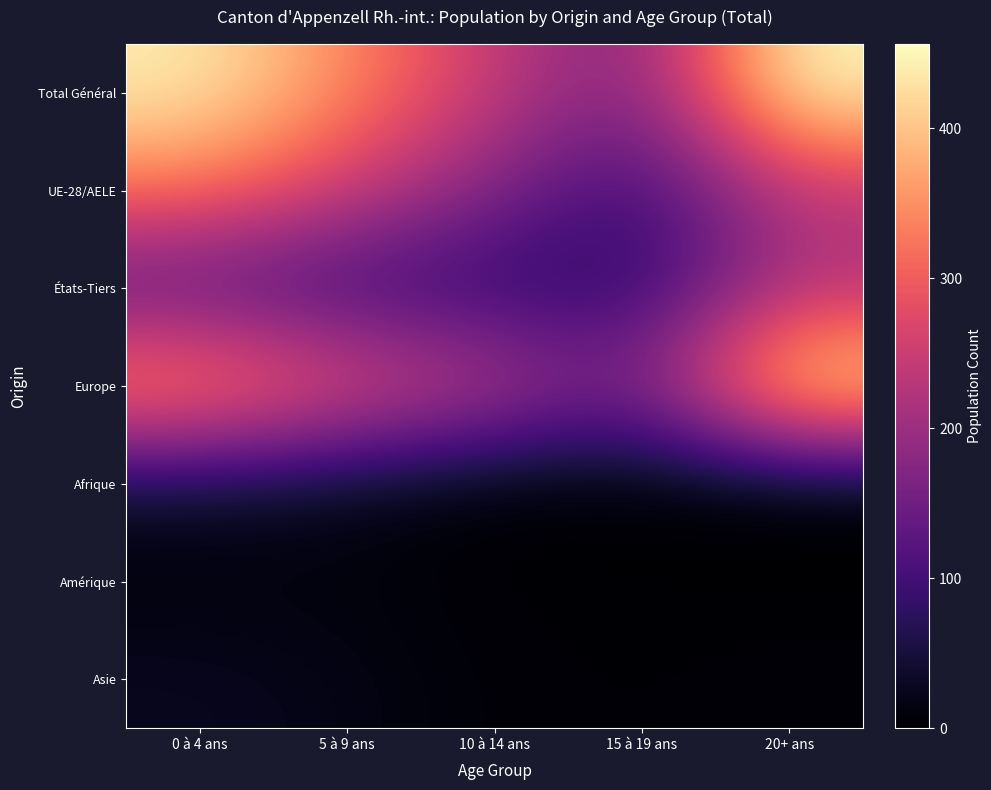

Between 15 à 19 ans and 0 à 4 ans, which is larger?

0 à 4 ans